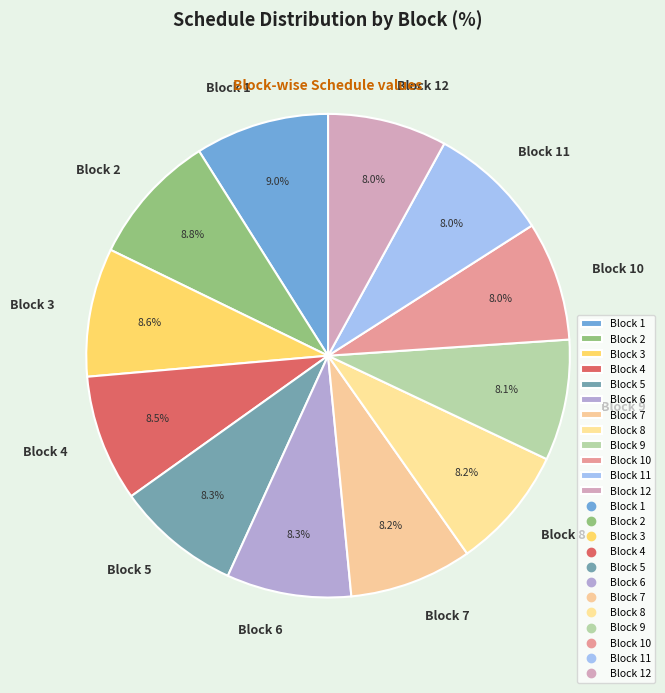

What is the total percentage of Block 1 and Block 7?

17.2%